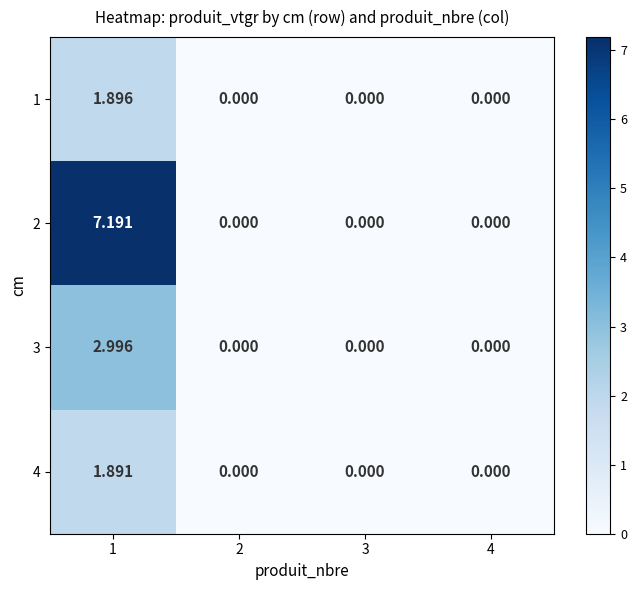

Which category has the lowest value across all series?

2